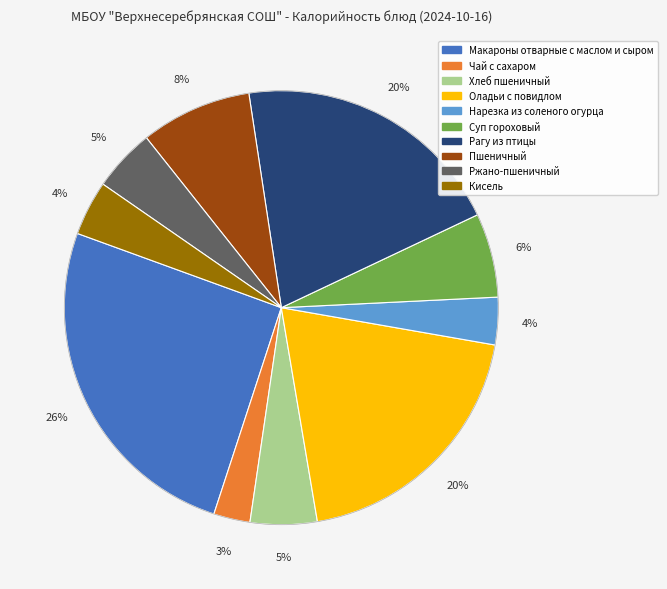

Combined, do Чай с сахаром and Кисель account for over 50%?

No